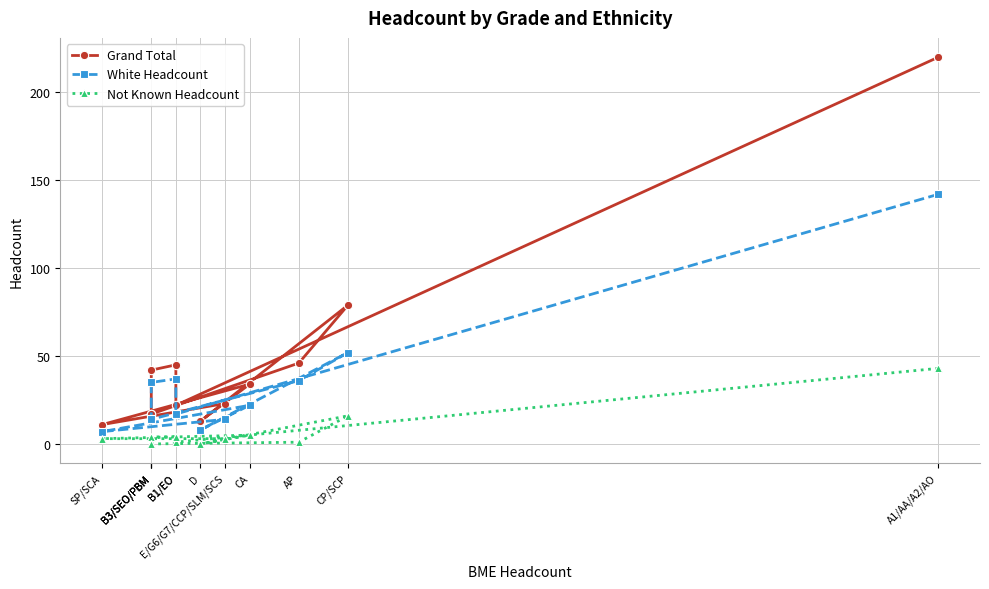

Read the Not Known Headcount value at CP/SCP, to the nearest 5.

15